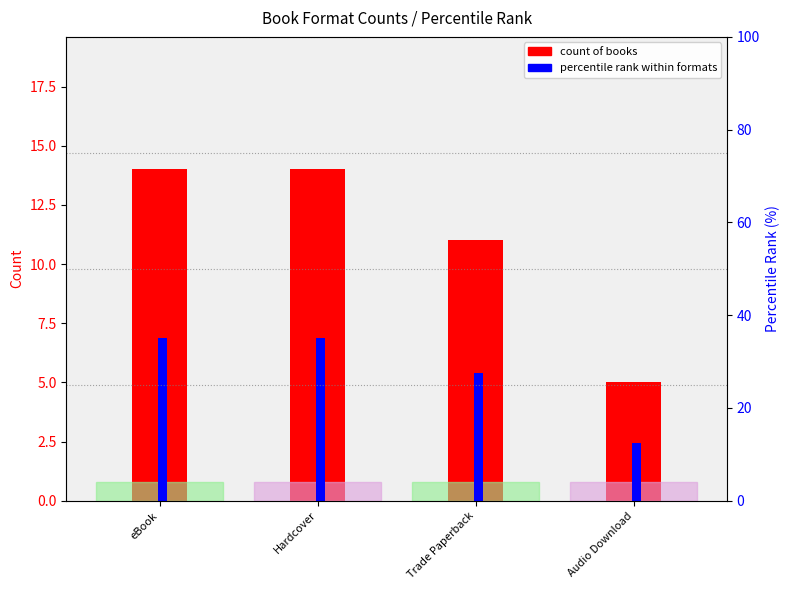

How many bars are there in total?

8